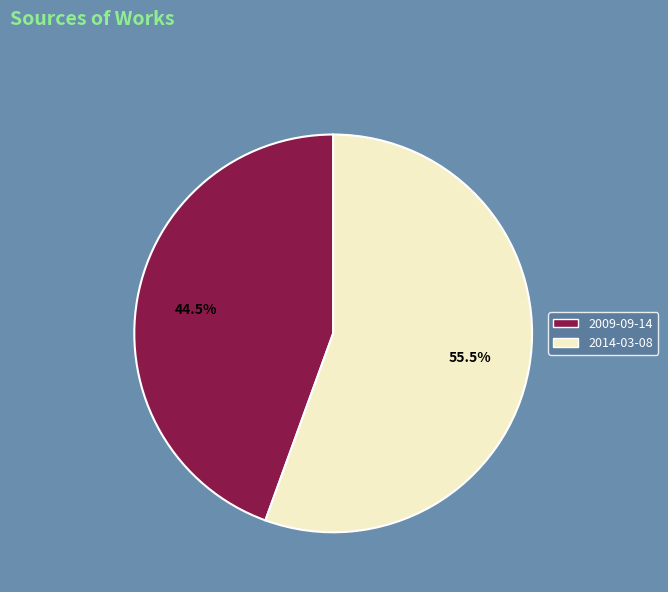

Is there a majority slice in this chart?

Yes